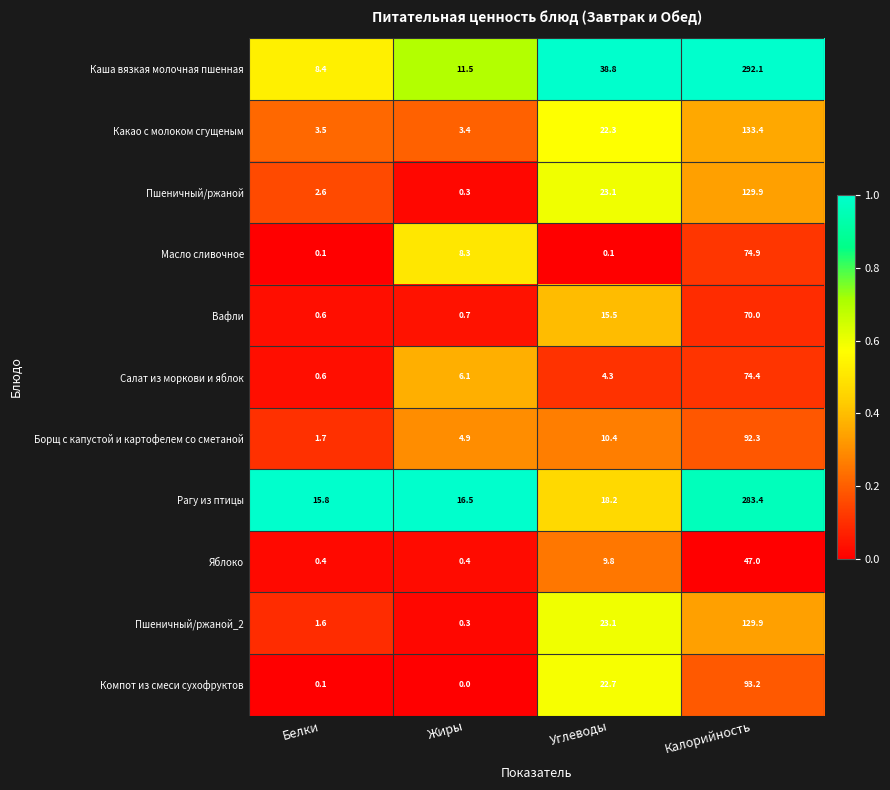

At which category is the sum across all series the highest?

Калорийность